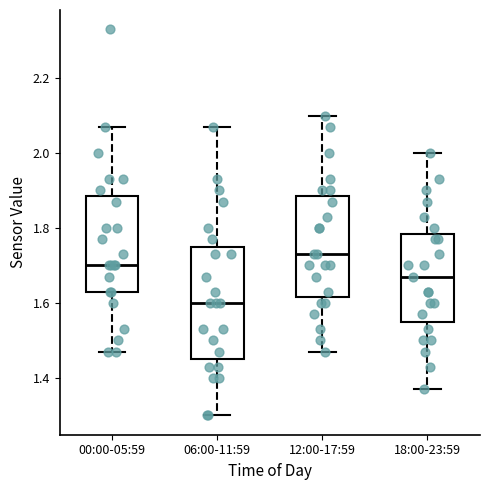

Which box has the lowest median line?

06:00-11:59